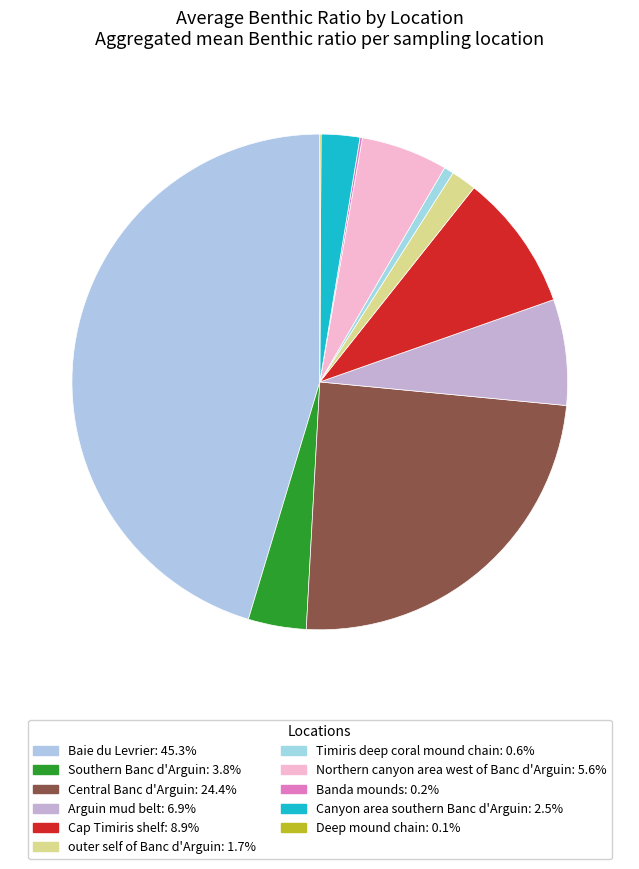

How many segments does this pie chart have?

11